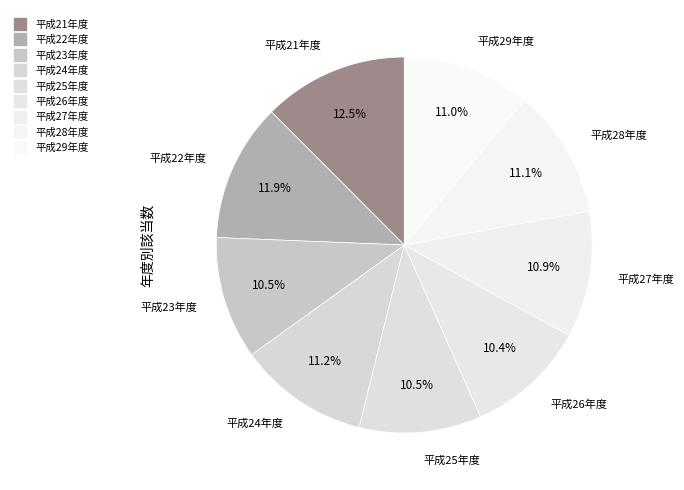

To the nearest percent, what portion does 平成29年度 represent?

11%